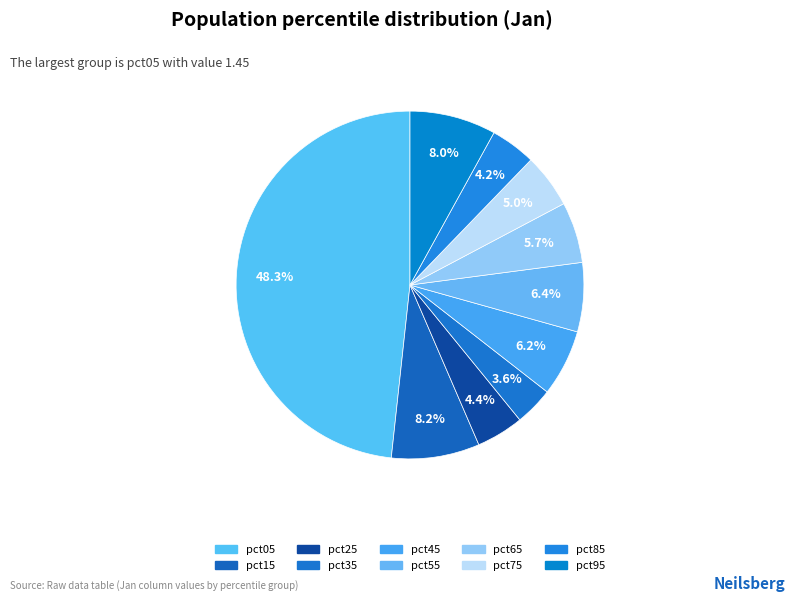

Between pct25 and pct55, which is larger?

pct55